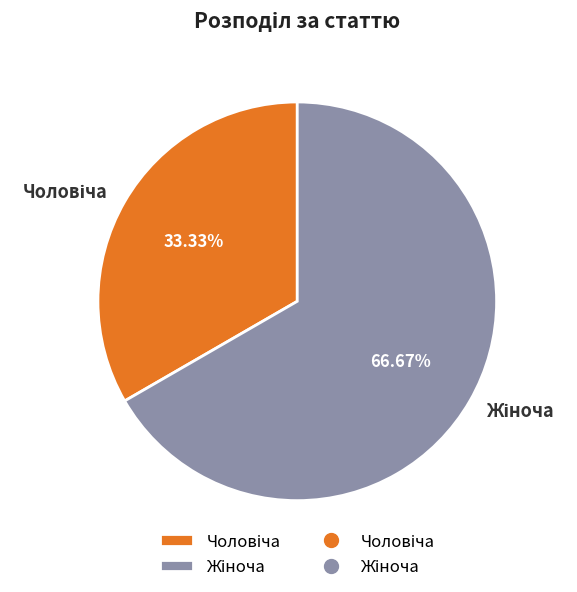

Does any single category account for the majority?

Yes